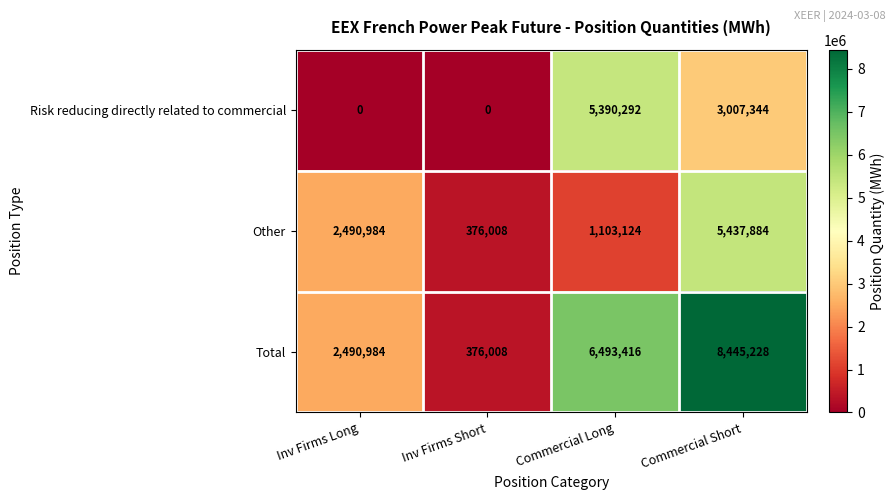

How many series are shown in this chart?

3